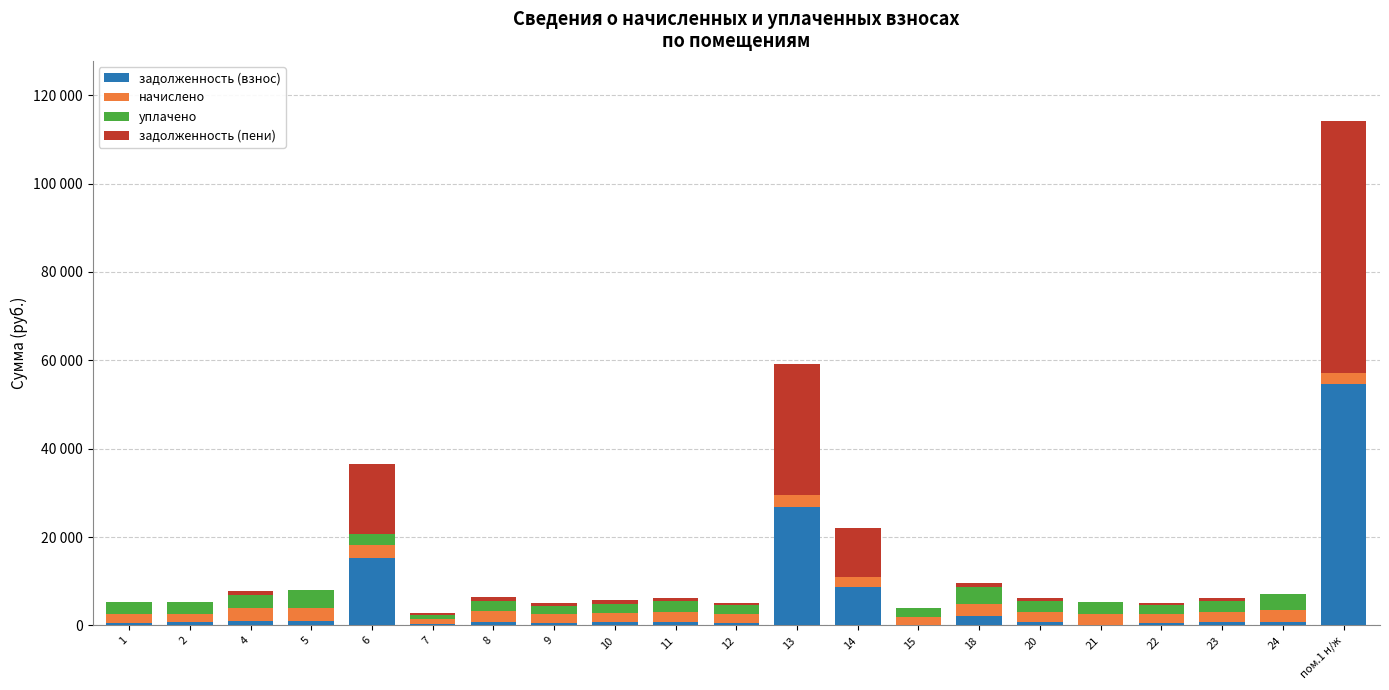

What are all the series names shown in the legend?

задолженность (взнос), начислено, уплачено, задолженность (пени)